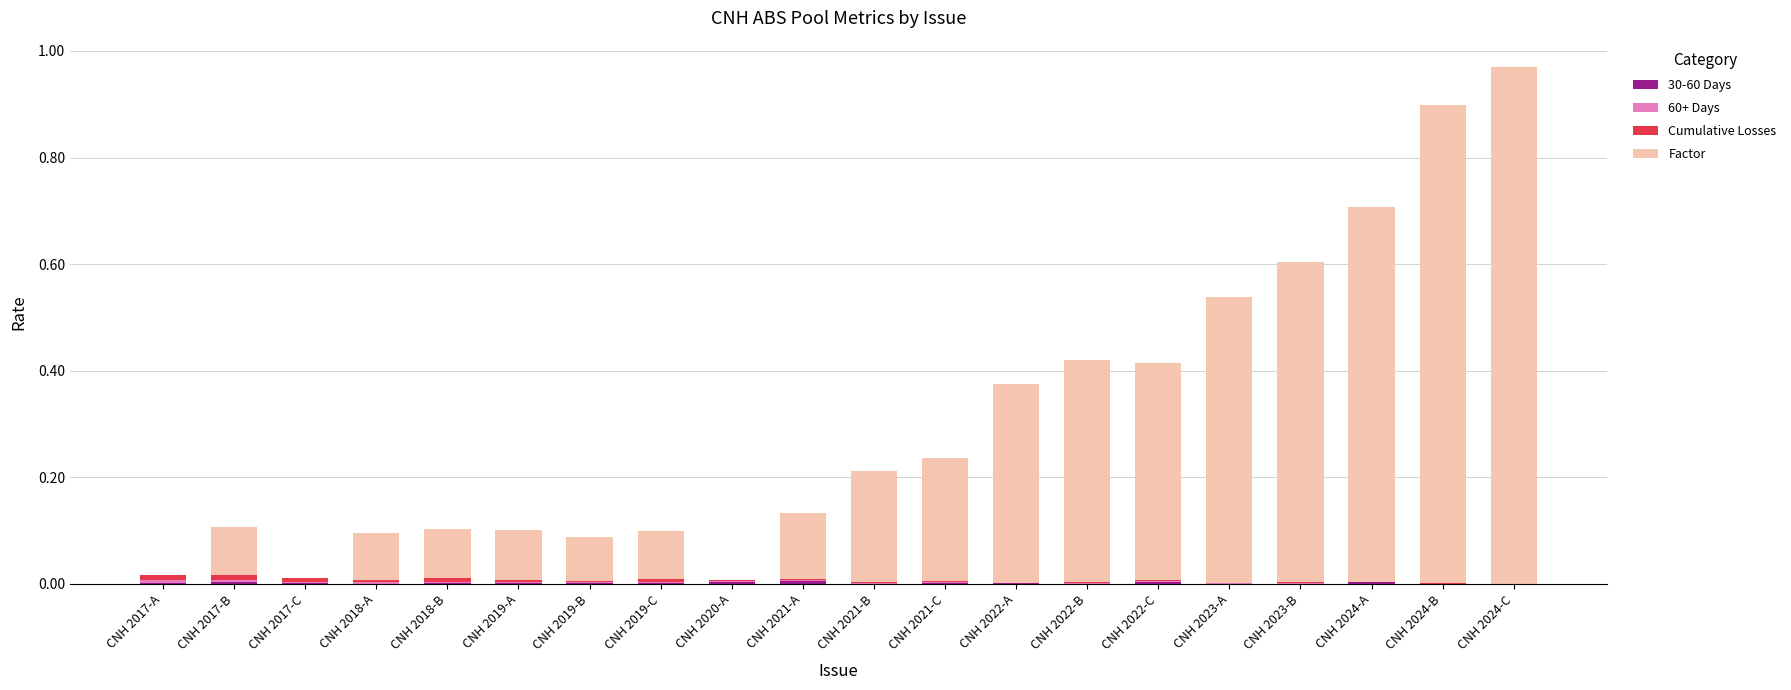

At which category is the sum across all series the highest?

CNH 2024-C